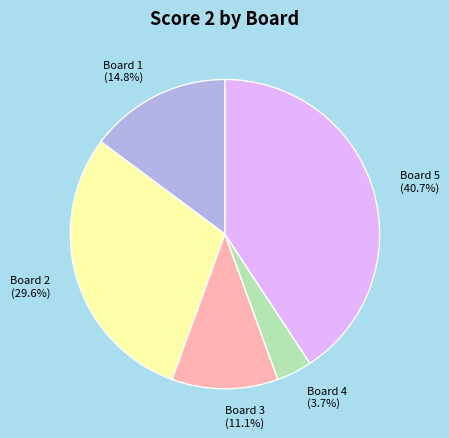

What is the ratio of the value at Board 3 to the value at Board 1?

0.8